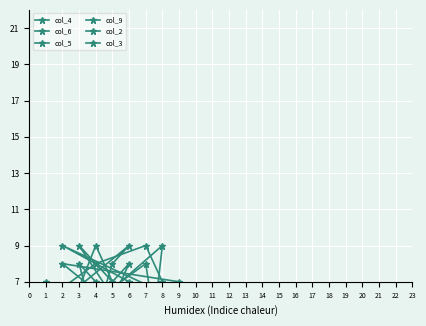

Which series changed the most between 4 and 5?

col_4